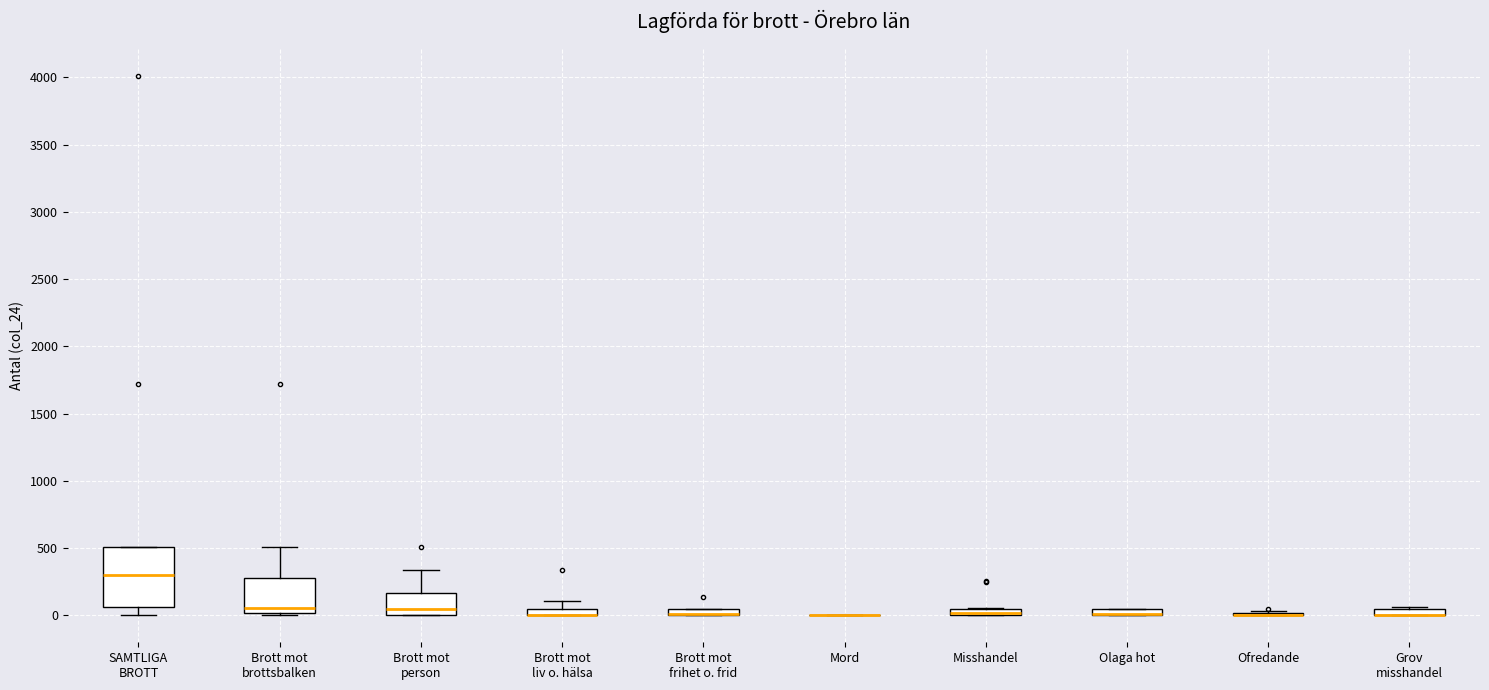

Comparing the boxes themselves (not the whiskers), which one is the tallest?

SAMTLIGA BROTT